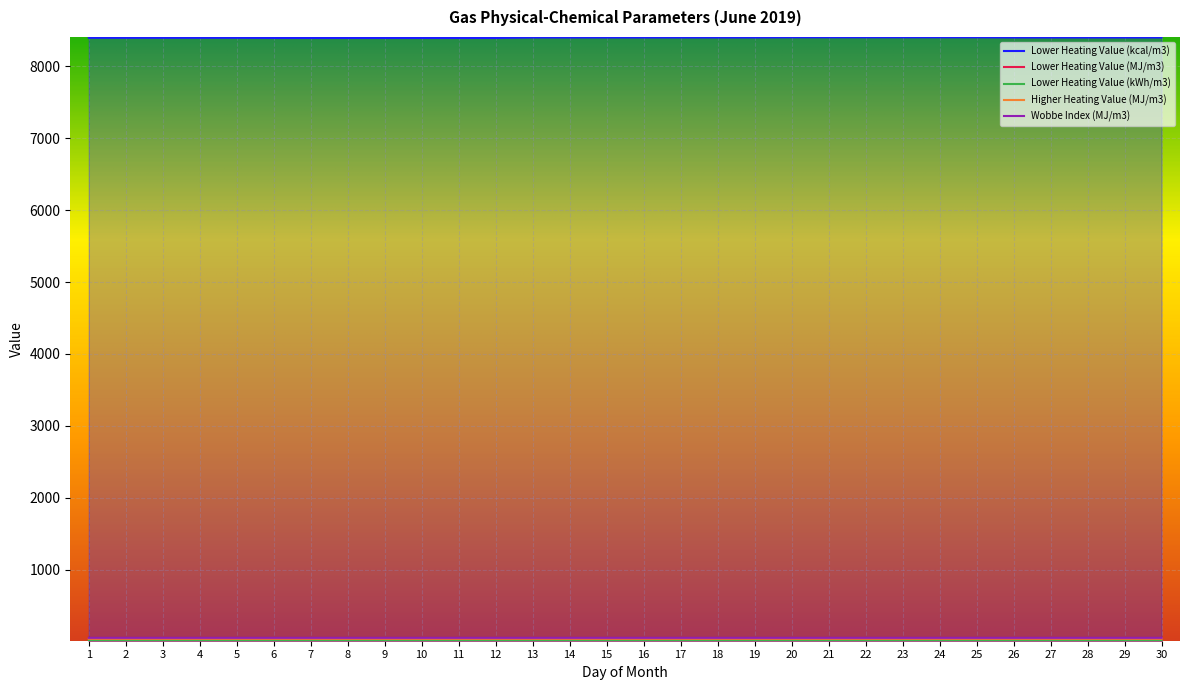

Reading left to right, transcribe all the data shown in this chart.

Lower Heating Value (kcal/m3): 8397.8	8397.8	8397.8	8397.8	8397.8	8395.4	8395.4	8395.4	8395.4	8395.4	8395.4	8395.4	8402.6	8402.6	8402.6	8402.6	8402.6	8402.6	8402.6	8405.0	8405.0	8405.0	8405.0	8405.0	8405.0	8402.6	8402.6	8402.6	8402.6	8402.6
Lower Heating Value (MJ/m3): 35.2	35.2	35.2	35.2	35.2	35.1	35.1	35.1	35.1	35.1	35.1	35.1	35.2	35.2	35.2	35.2	35.2	35.2	35.2	35.2	35.2	35.2	35.2	35.2	35.2	35.2	35.2	35.2	35.2	35.2
Lower Heating Value (kWh/m3): 9.8	9.8	9.8	9.8	9.8	9.8	9.8	9.8	9.8	9.8	9.8	9.8	9.8	9.8	9.8	9.8	9.8	9.8	9.8	9.8	9.8	9.8	9.8	9.8	9.8	9.8	9.8	9.8	9.8	9.8
Higher Heating Value (MJ/m3): 38.9	38.9	38.9	38.9	38.9	38.9	38.9	38.9	38.9	38.9	38.9	38.9	39.0	39.0	39.0	39.0	39.0	39.0	39.0	39.0	39.0	39.0	39.0	39.0	39.0	39.0	39.0	39.0	39.0	39.0
Wobbe Index (MJ/m3): 50.0	50.0	50.0	50.0	50.0	50.0	50.0	50.0	50.0	50.0	50.0	50.0	50.1	50.1	50.1	50.1	50.1	50.1	50.1	50.1	50.1	50.1	50.1	50.1	50.1	50.1	50.1	50.1	50.1	50.1